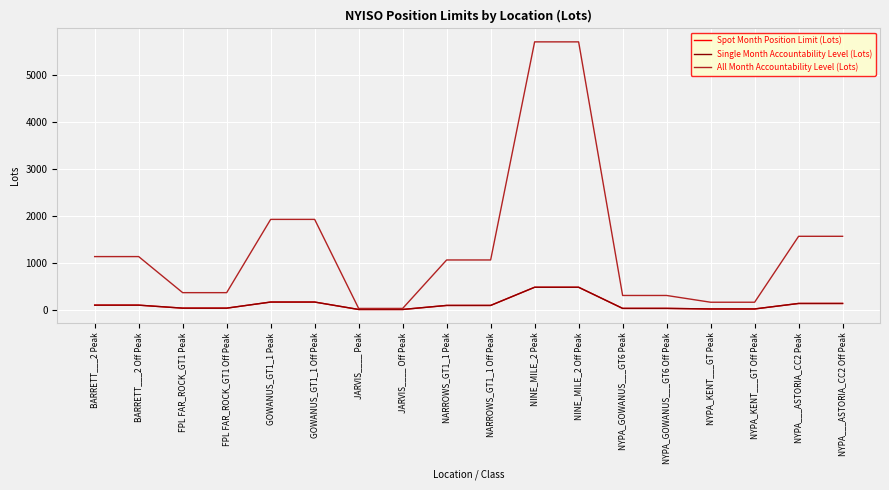

Is this an area chart (filled region under the line)?

No